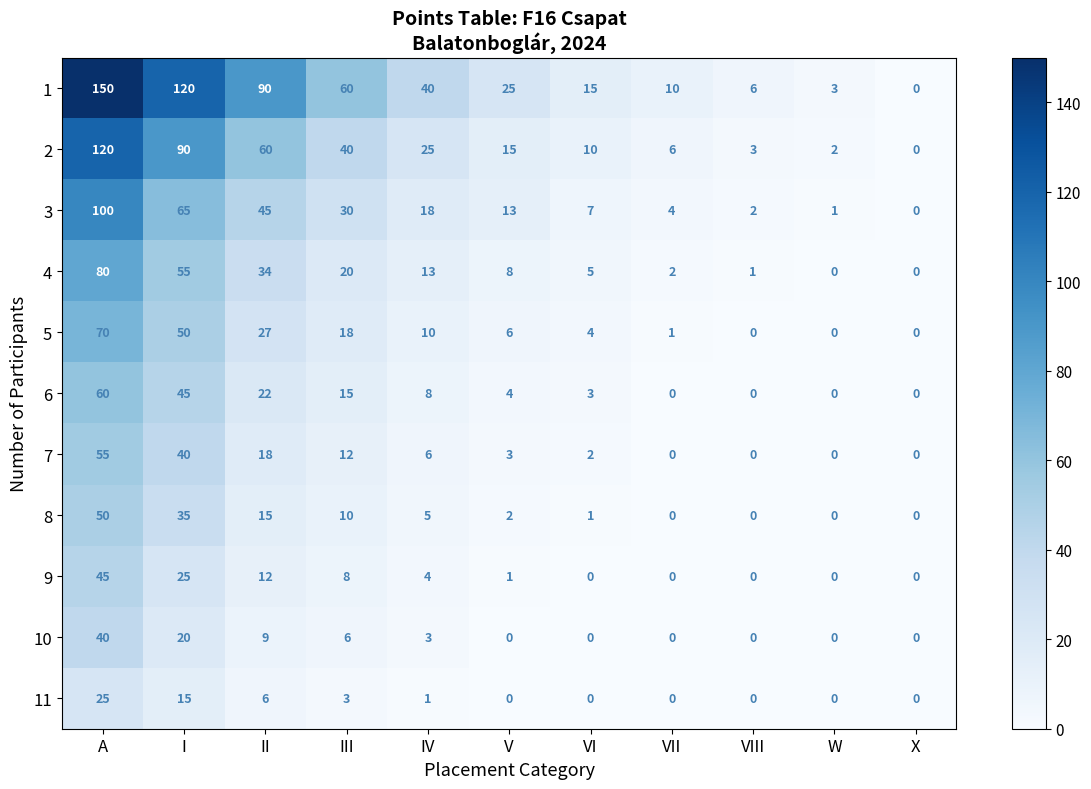

How many series are shown in this chart?

11